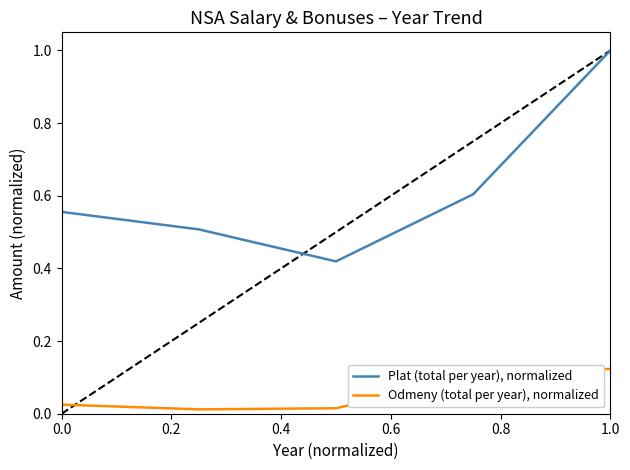

Which series has the largest range (max minus min)?

Plat (total per year), normalized